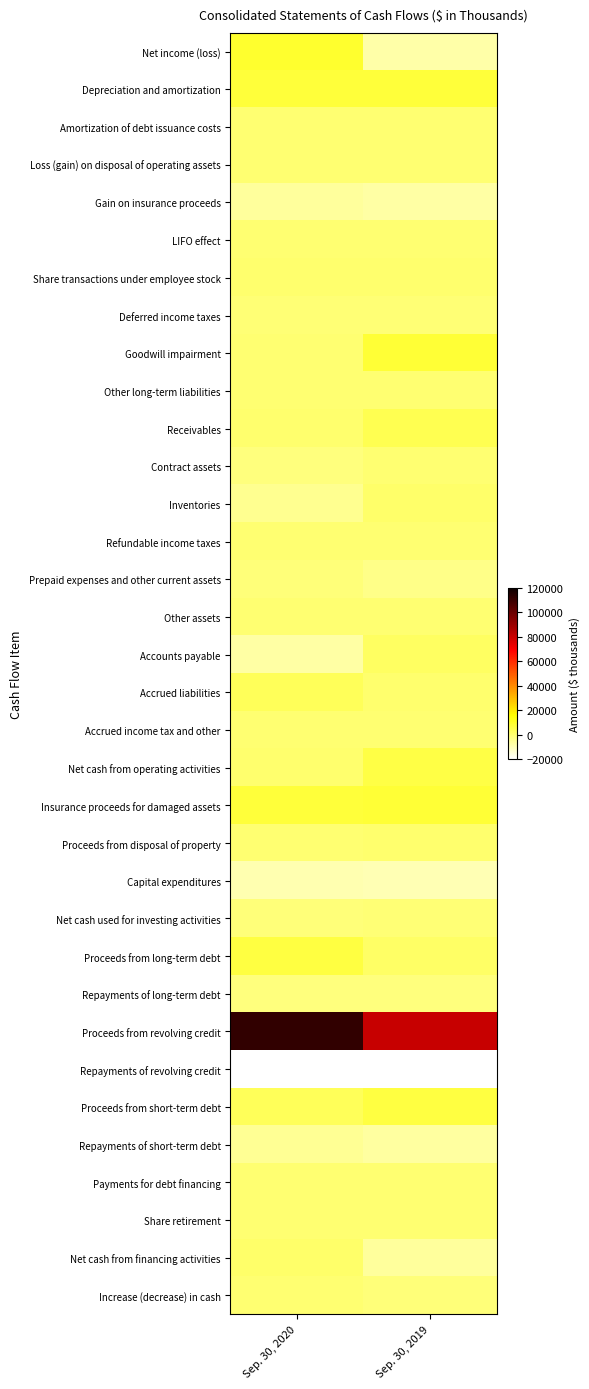

Count the number of categories in the chart.

2